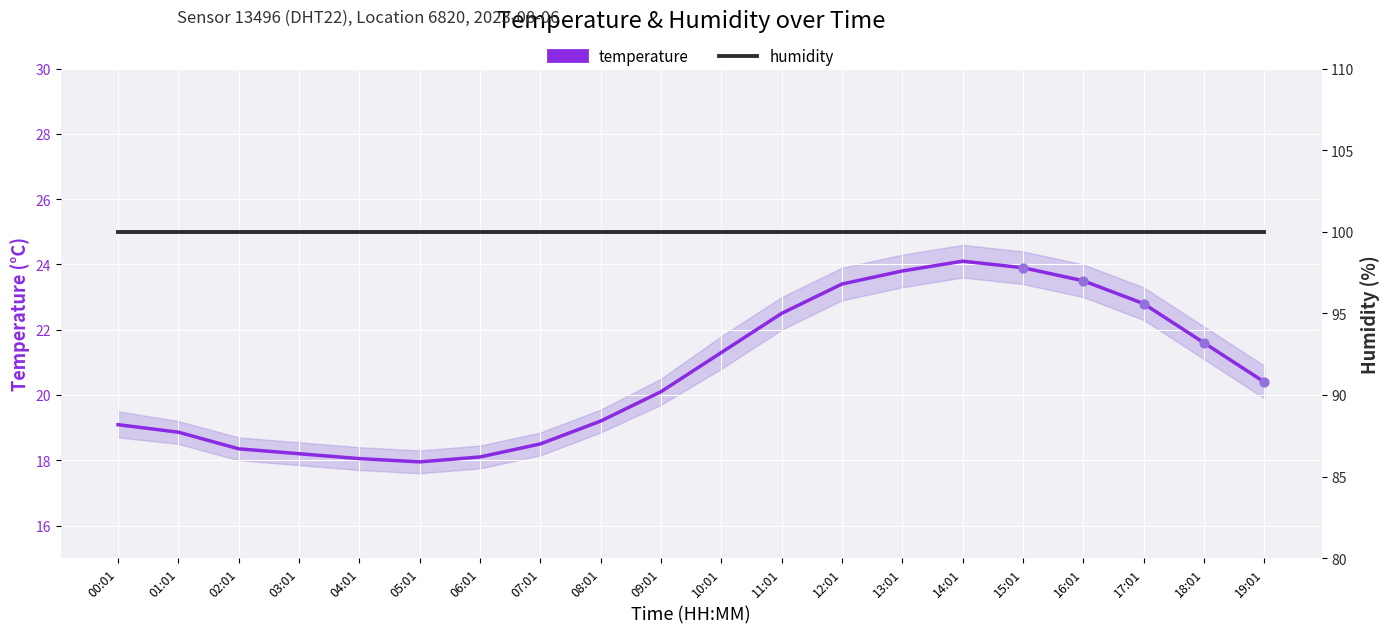

At which category is the sum across all series the highest?

14:01